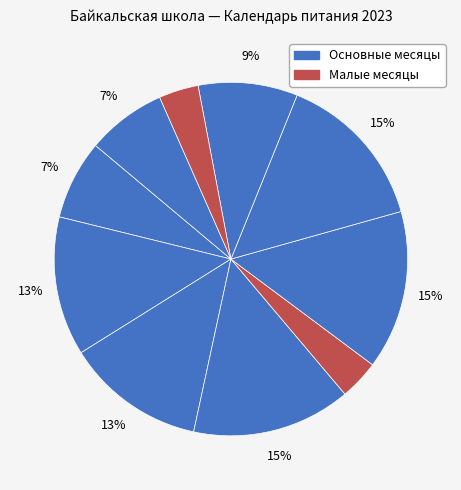

How many slices are in this pie chart?

10